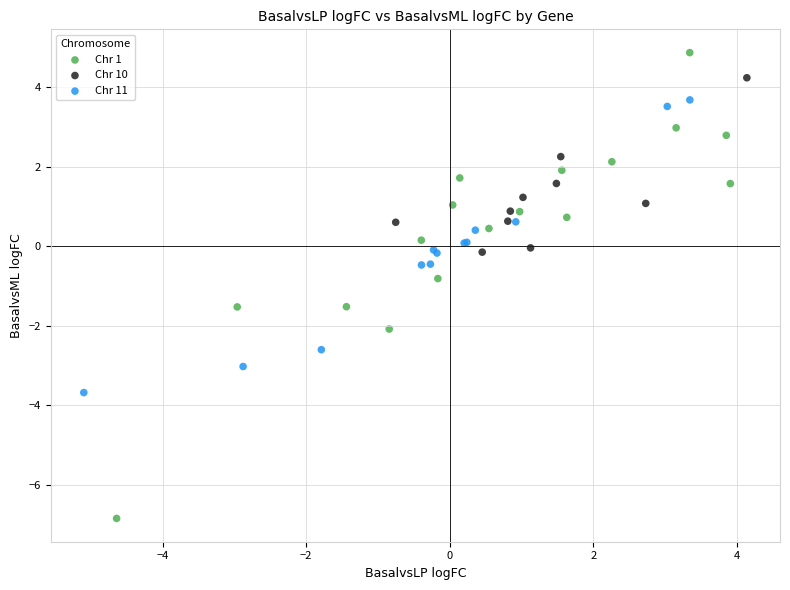

Which series has the largest Y range (max minus min)?

Chr 1